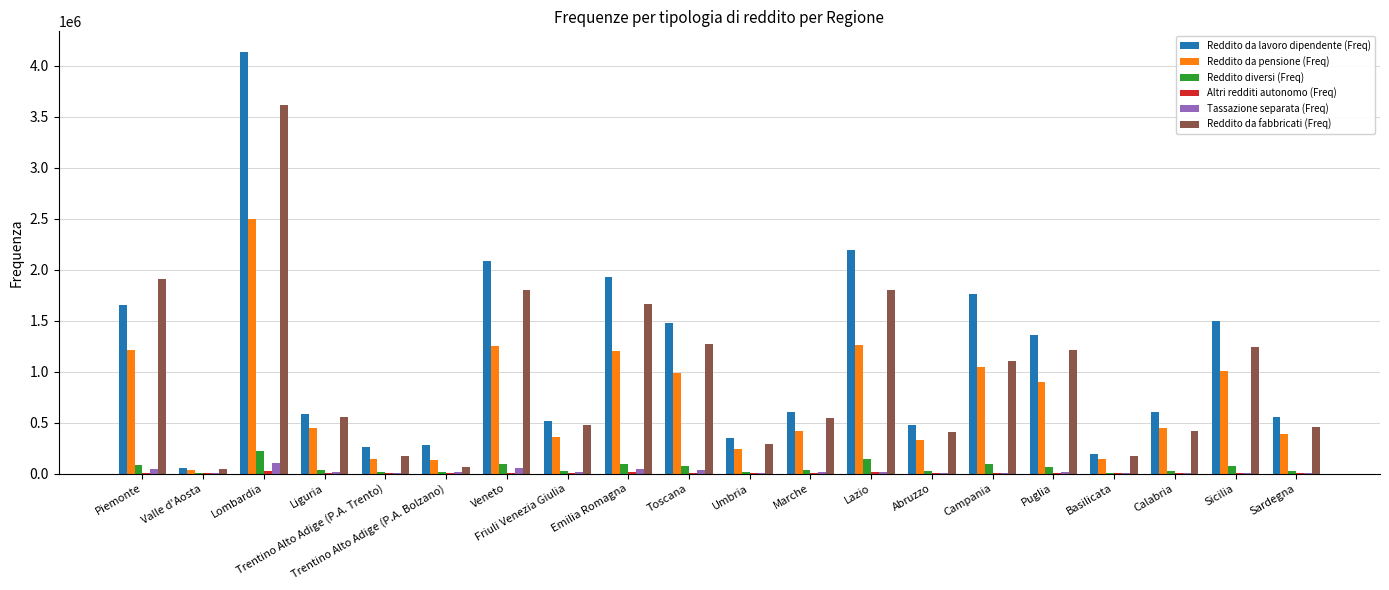

At which category does the chart reach its peak across all series?

Lombardia